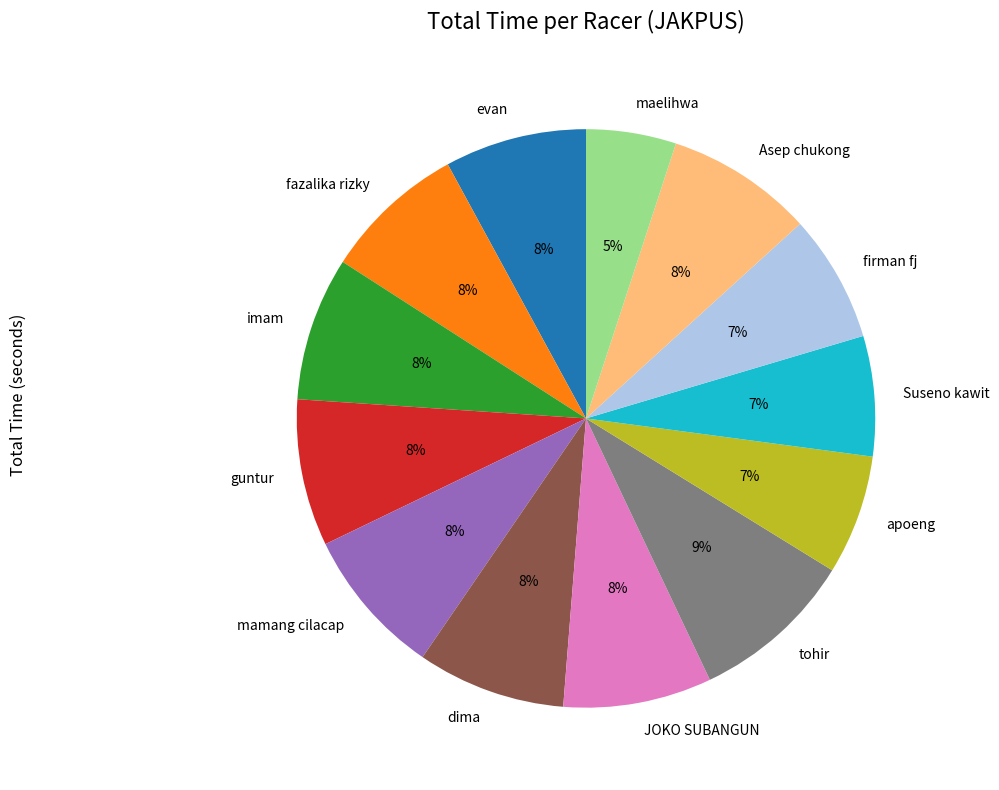

Combined, do Asep chukong and fazalika rizky account for over 50%?

No